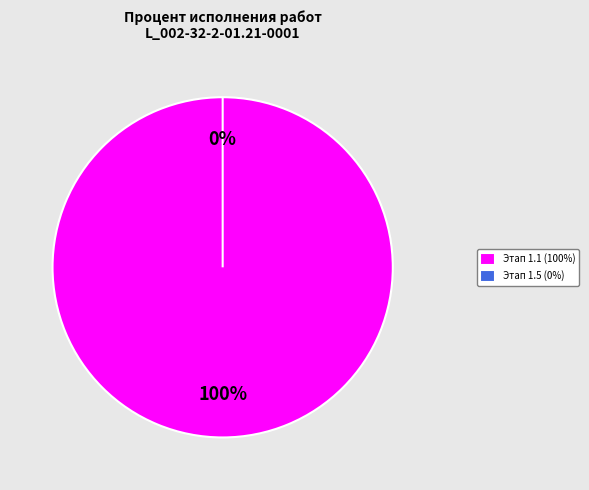

Count the number of slices in the pie.

2